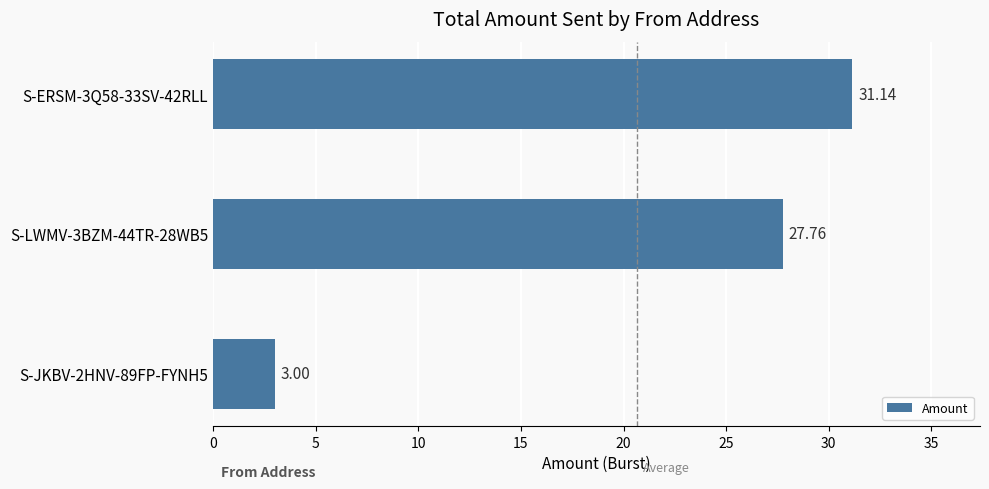

What is the change in value from S-LWMV-3BZM-44TR-28WB5 to S-JKBV-2HNV-89FP-FYNH5?

-24.8